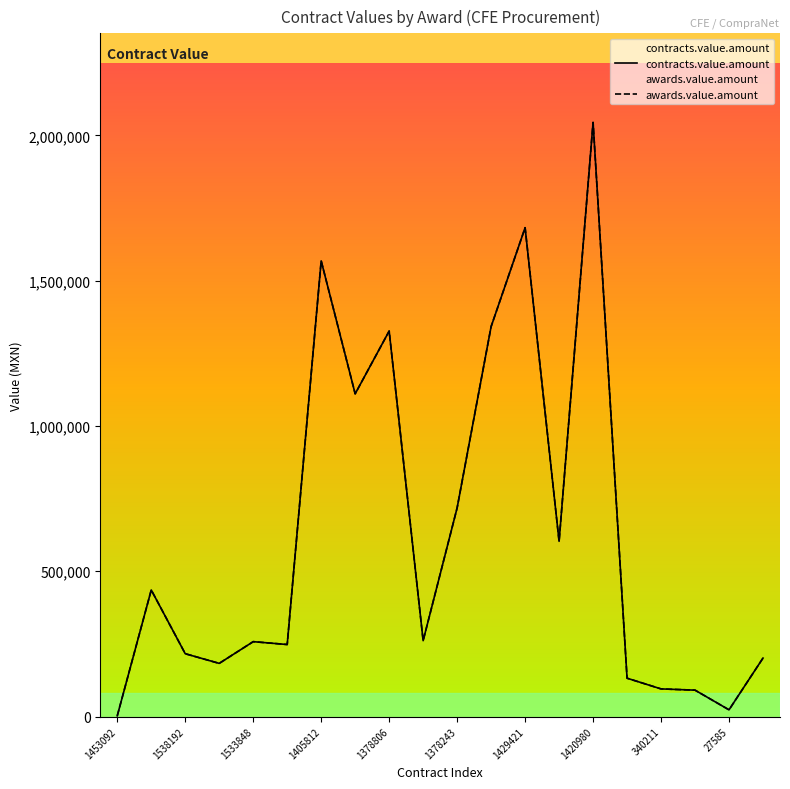

Which category has the highest value in the contracts.value.amount series?

1420980